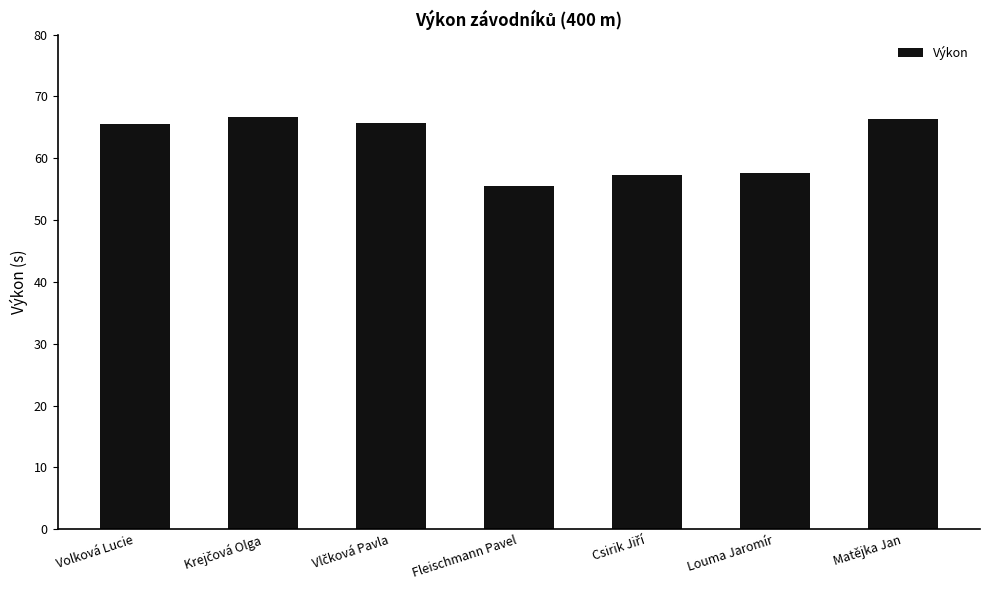

What is the label of the 2nd bar from the right?

Louma Jaromír